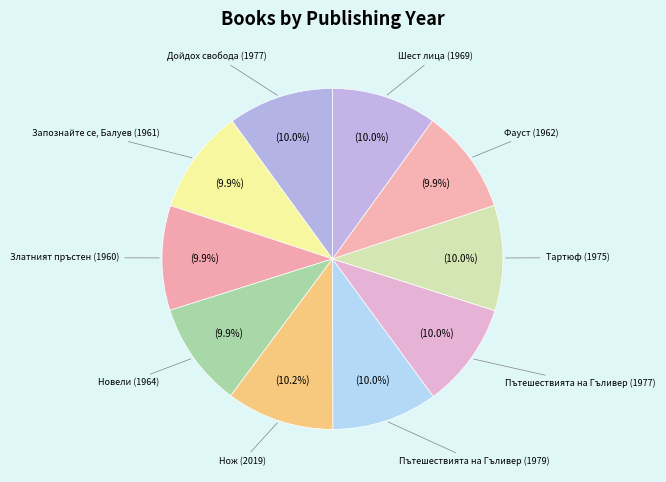

How many slices are in this pie chart?

10